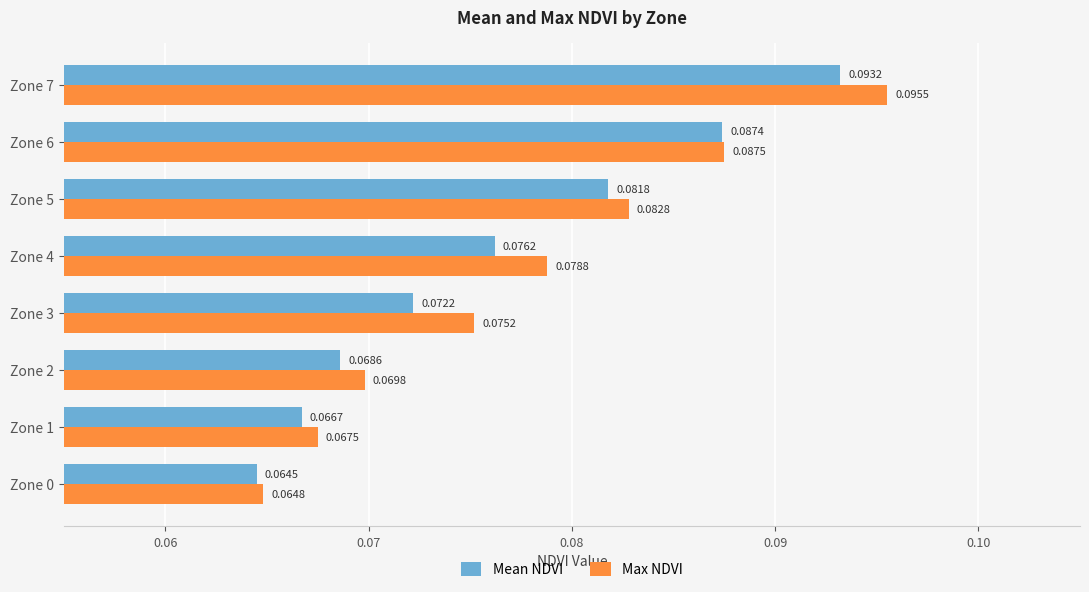

At which category is the sum across all series the highest?

Zone 7